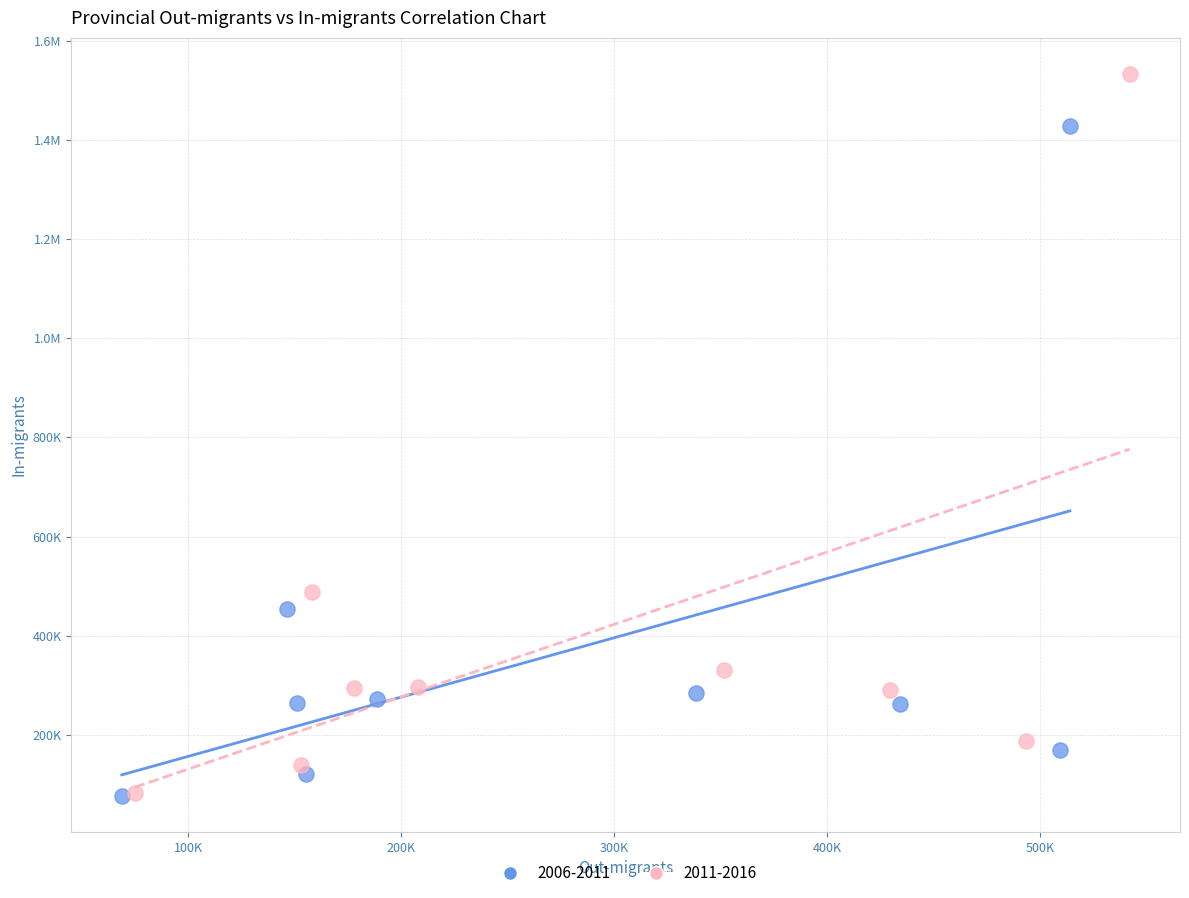

What are all the series names shown in the legend?

2006-2011, 2011-2016